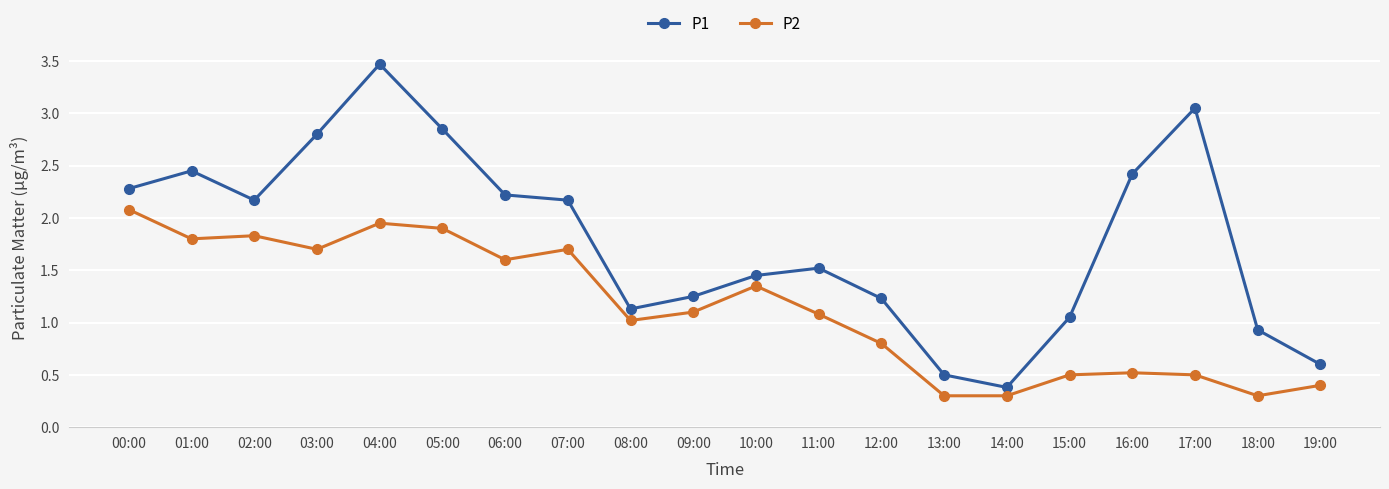

Rank the series by their average value, from highest to lowest.

P1, P2